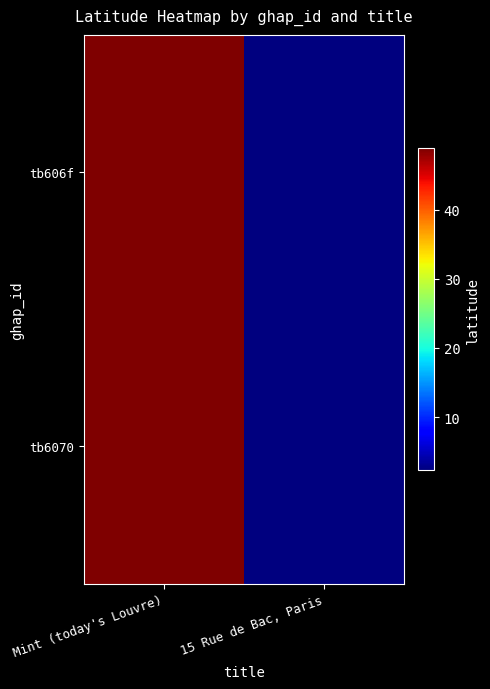

List the series in order of their peak value, highest first.

tb606f, tb6070